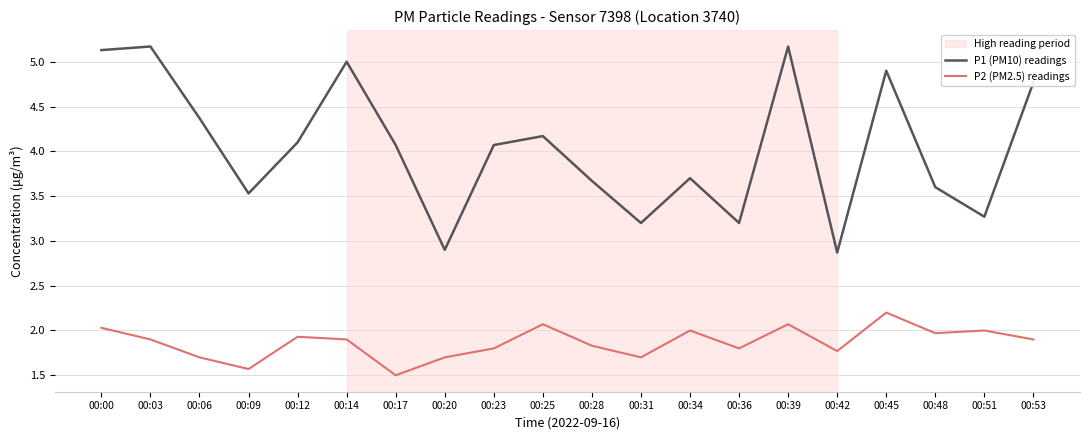

What is the total value across all series at 00:39?

7.2